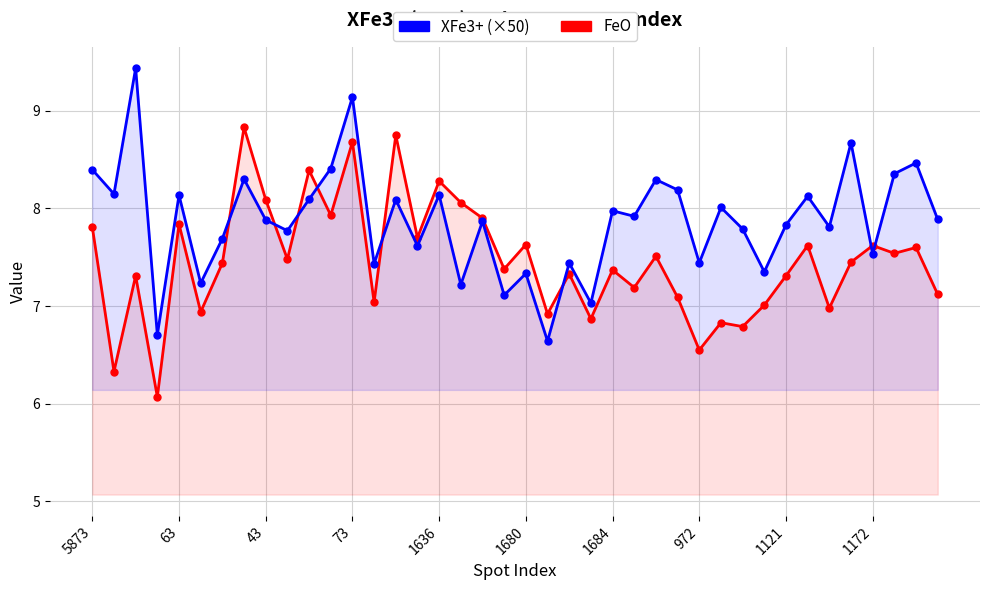

What is the maximum value for XFe3+ (×50)?

9.4